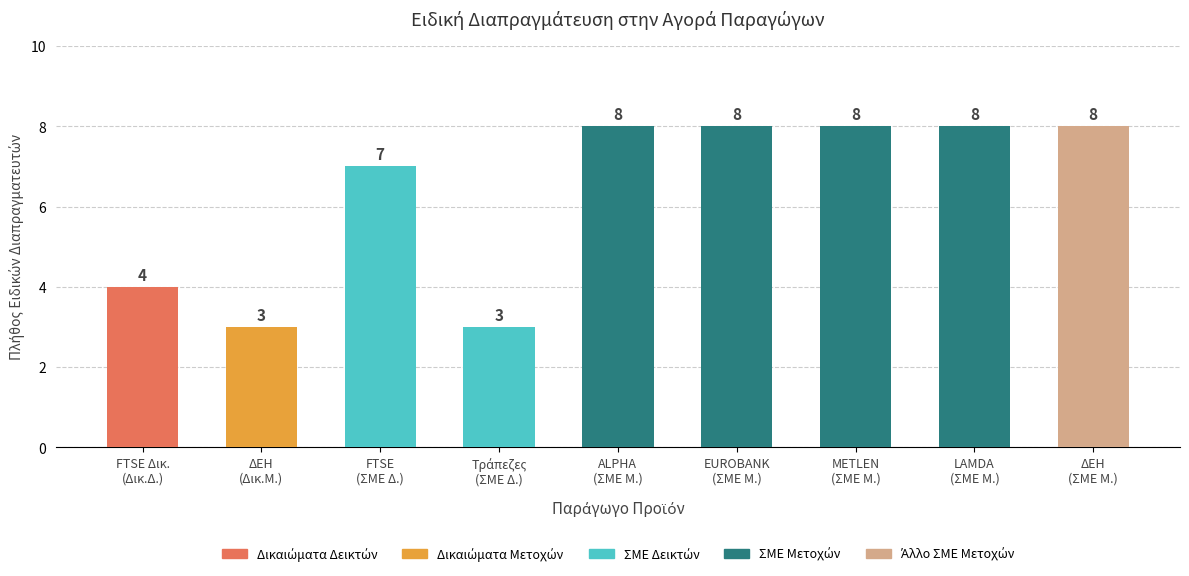

What is the difference between the maximum and minimum values?

5